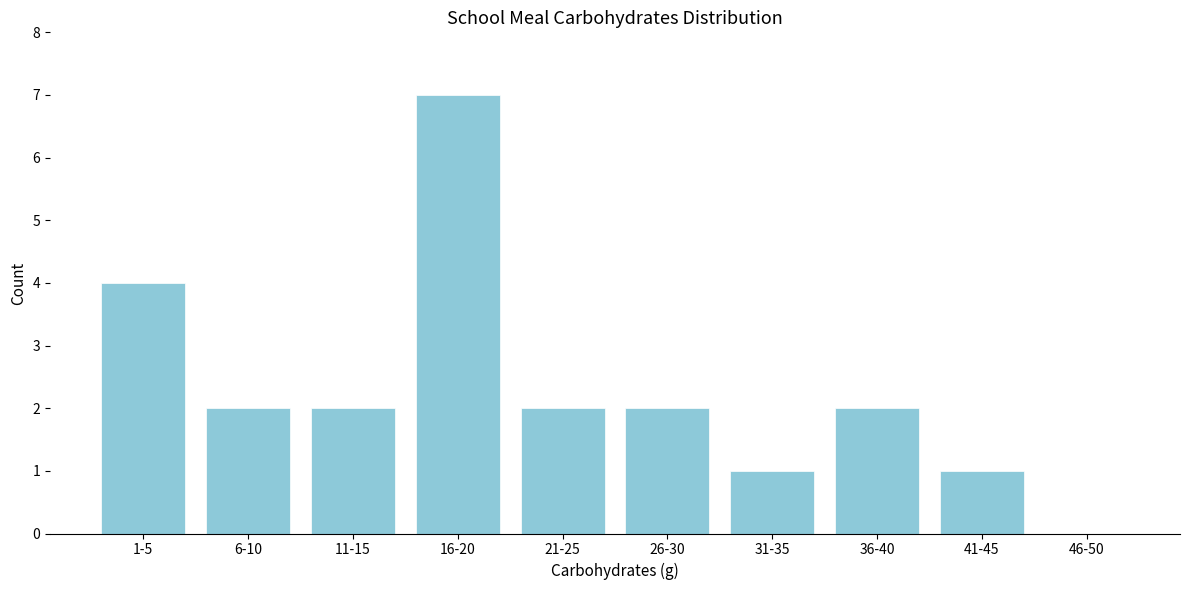

Reading left to right, list all the values displayed in this chart.

1-5=4	6-10=2	11-15=2	16-20=7	21-25=2	26-30=2	31-35=1	36-40=2	41-45=1	46-50=0